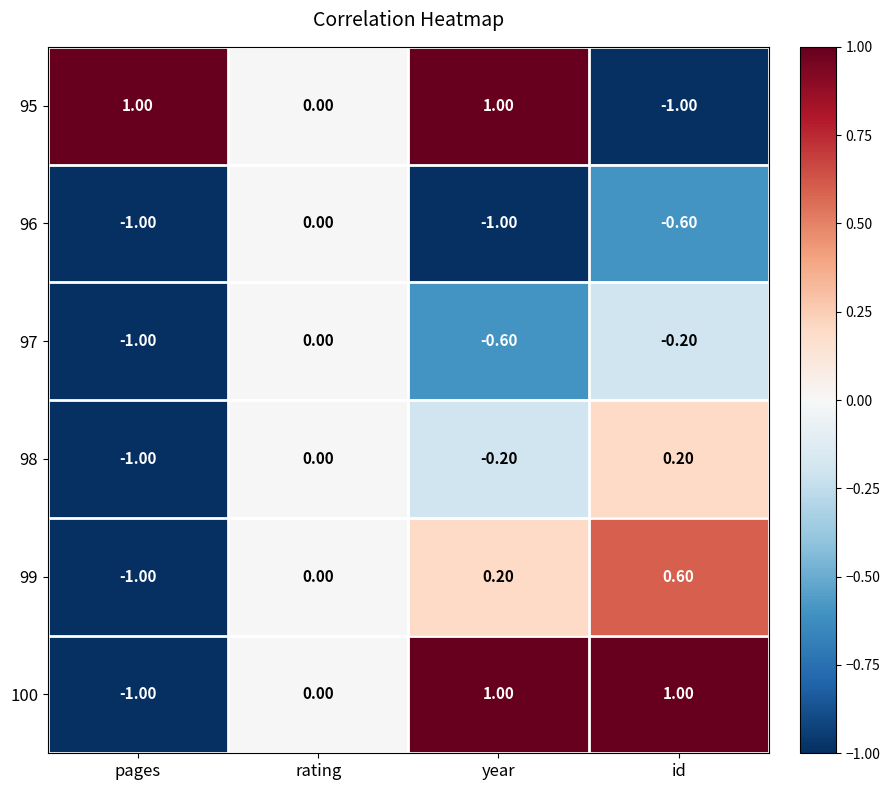

Which series changed the most between year and id?

95